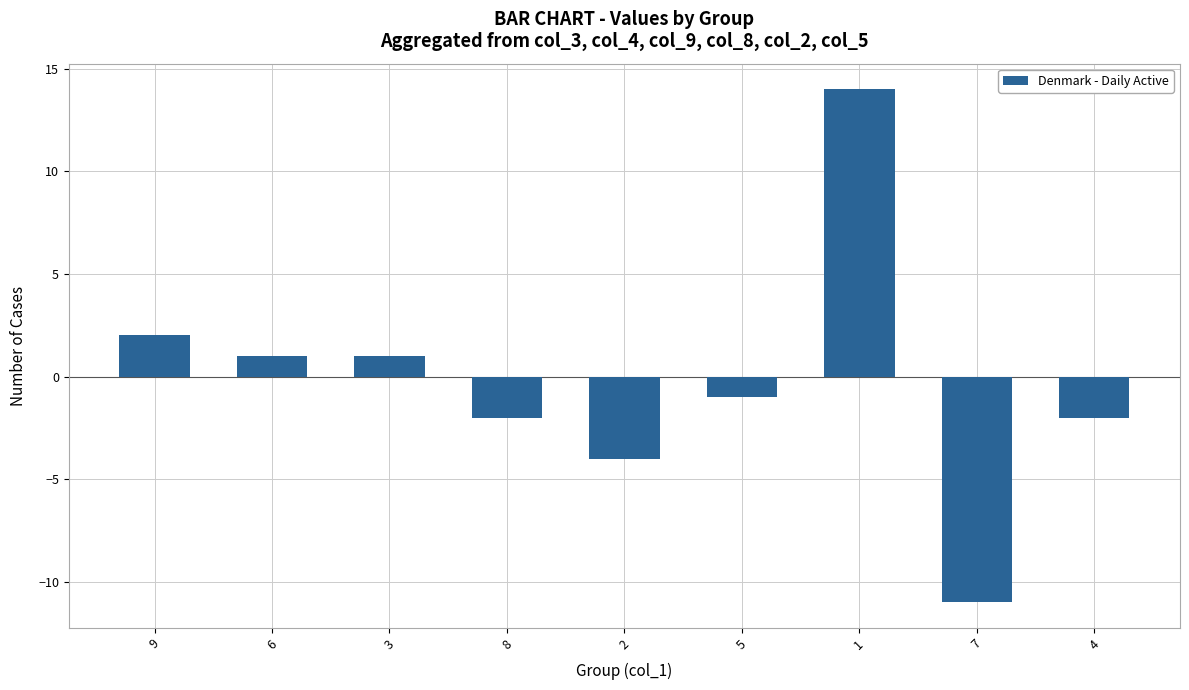

What is the label of the 4th bar from the left?

8